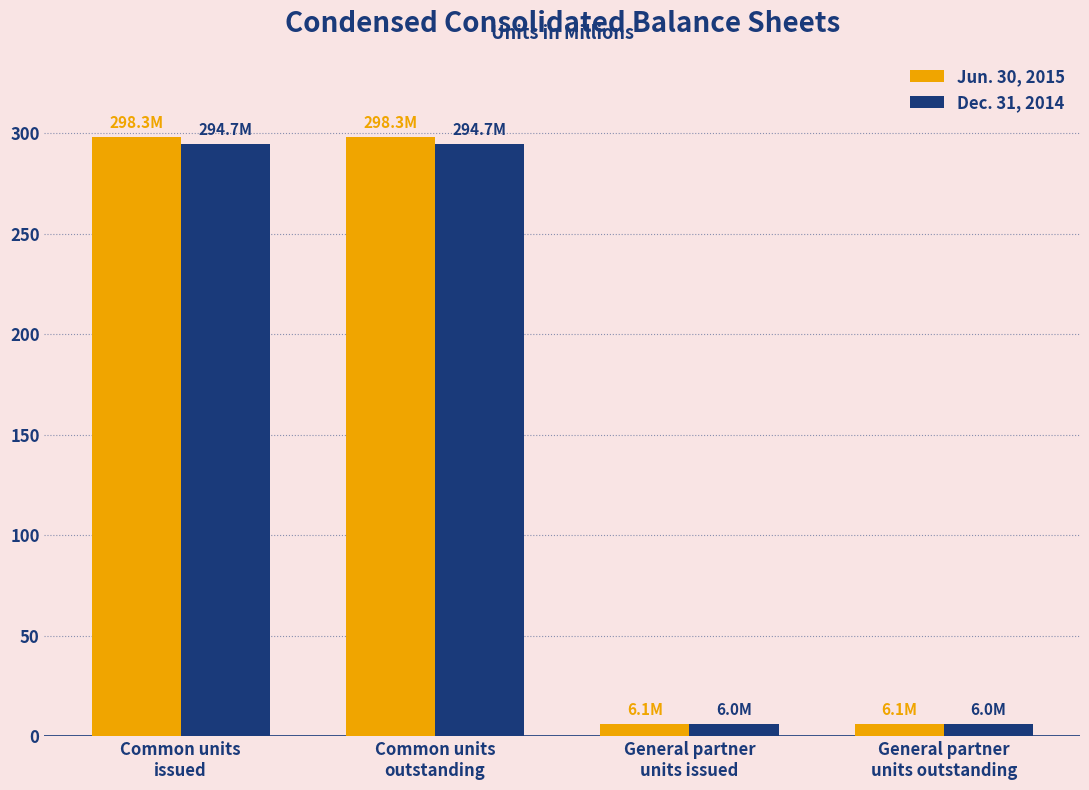

What is the maximum value shown in the chart?

298.3